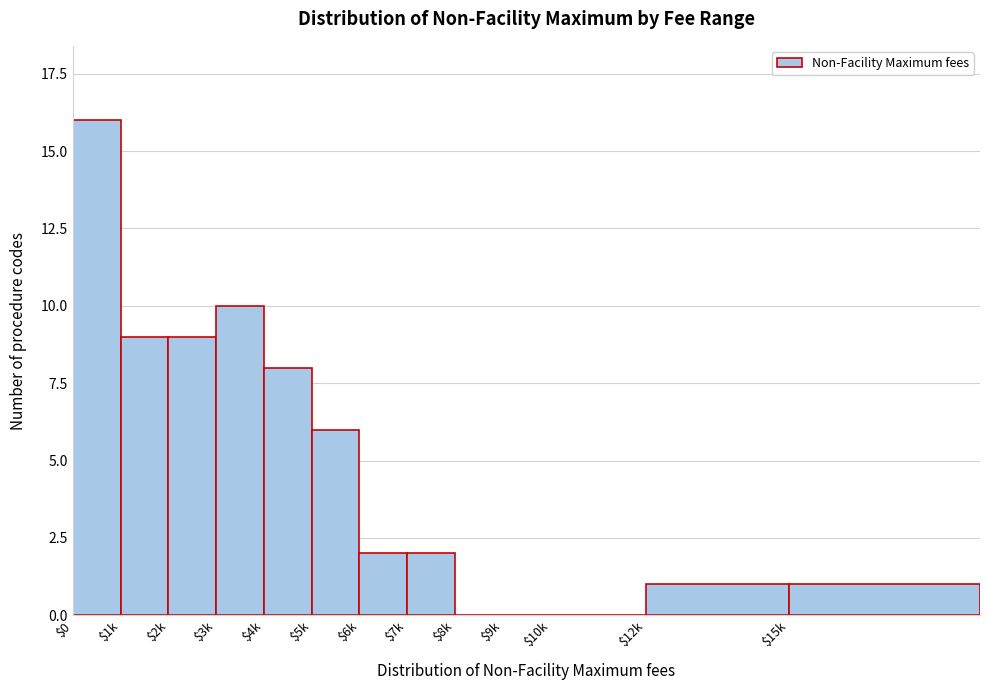

Which label corresponds to the largest value in the chart?

$0